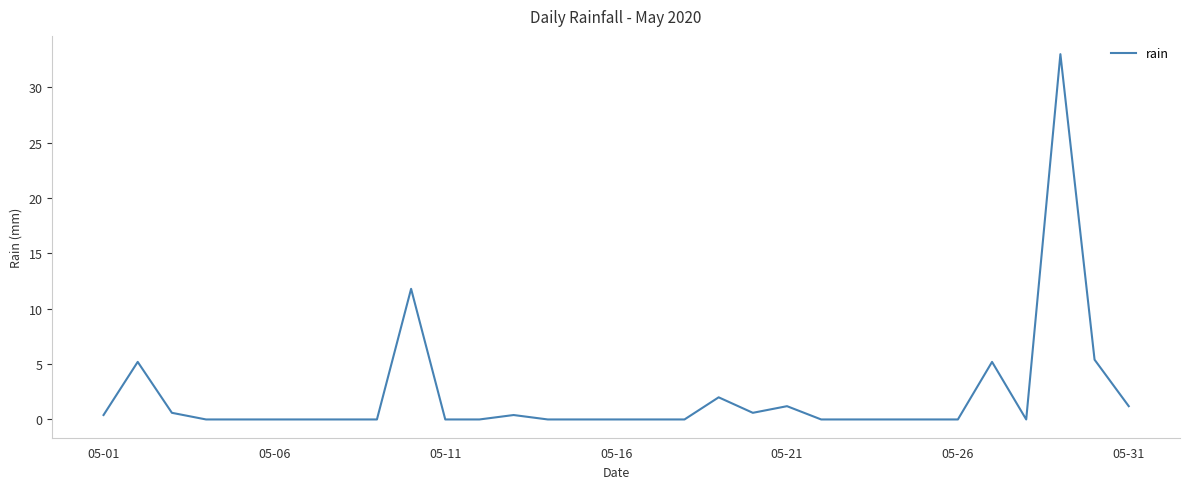

Reading left to right, list all the values displayed in this chart.

0.4	5.2	0.6	0.0	0.0	0.0	0.0	0.0	0.0	11.8	0.0	0.0	0.4	0.0	0.0	0.0	0.0	0.0	2.0	0.6	1.2	0.0	0.0	0.0	0.0	0.0	5.2	0.0	33.0	5.4	1.2